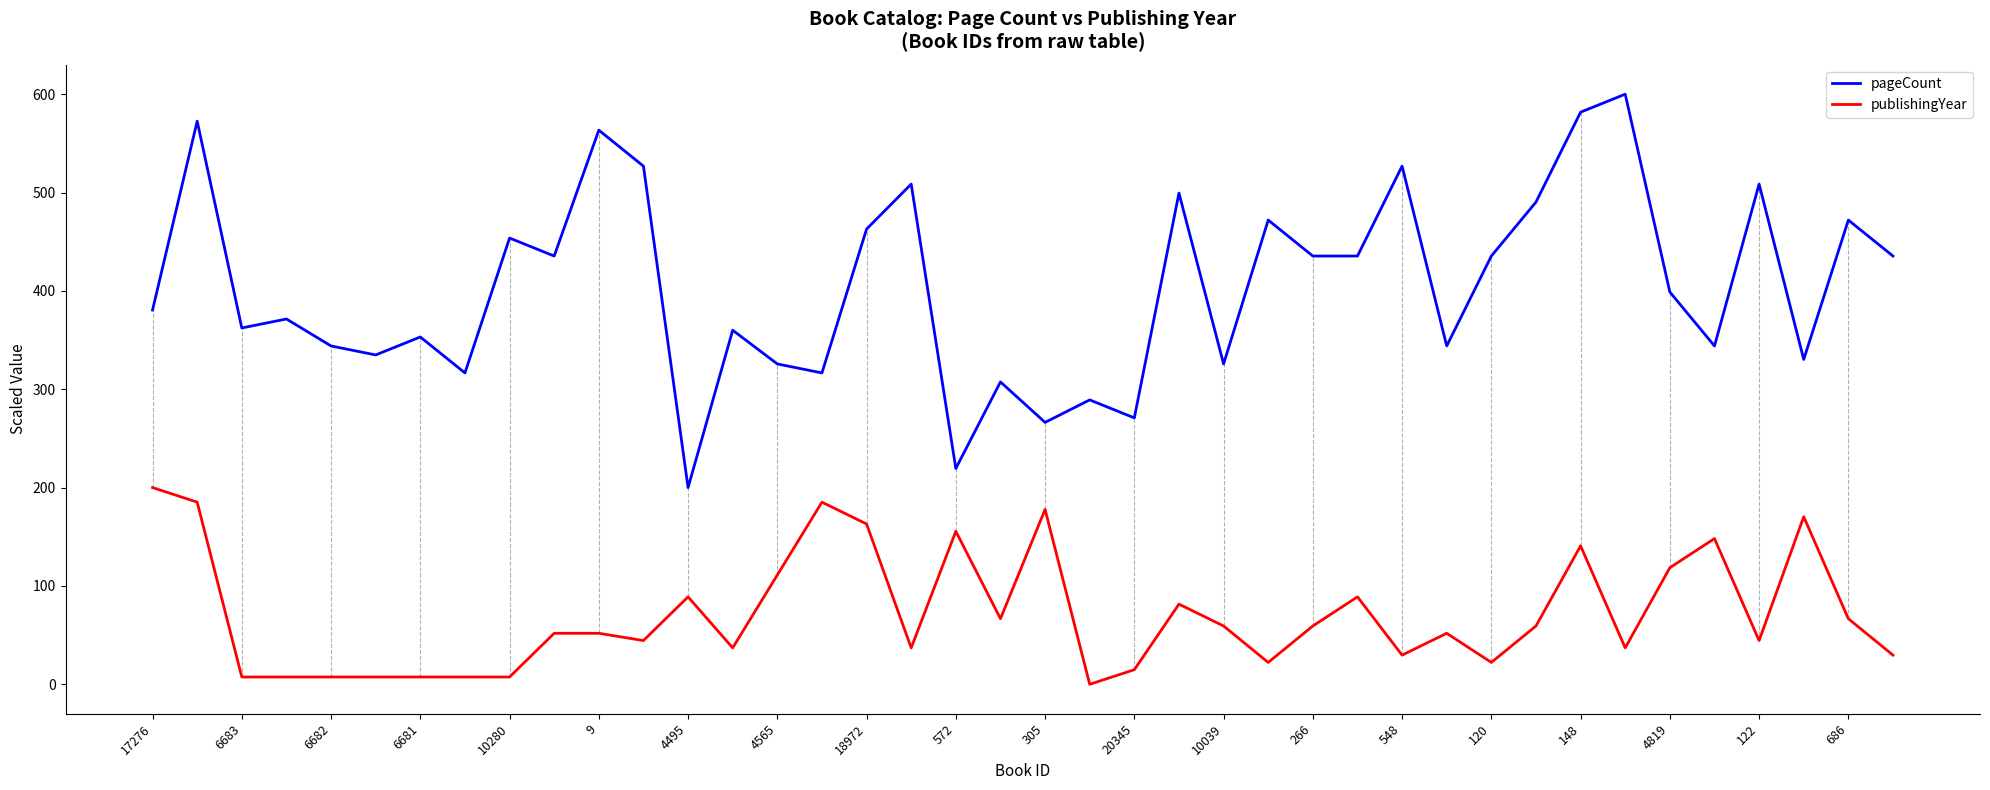

What is the greatest value displayed?

600.0